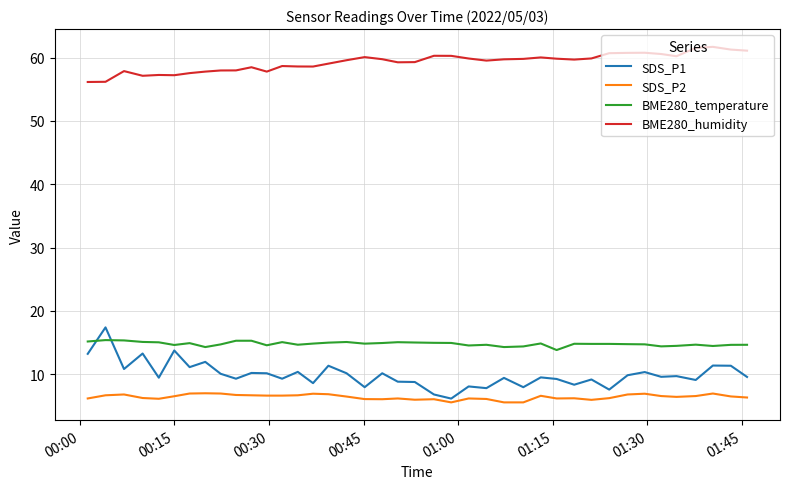

What is the greatest value displayed?

61.7